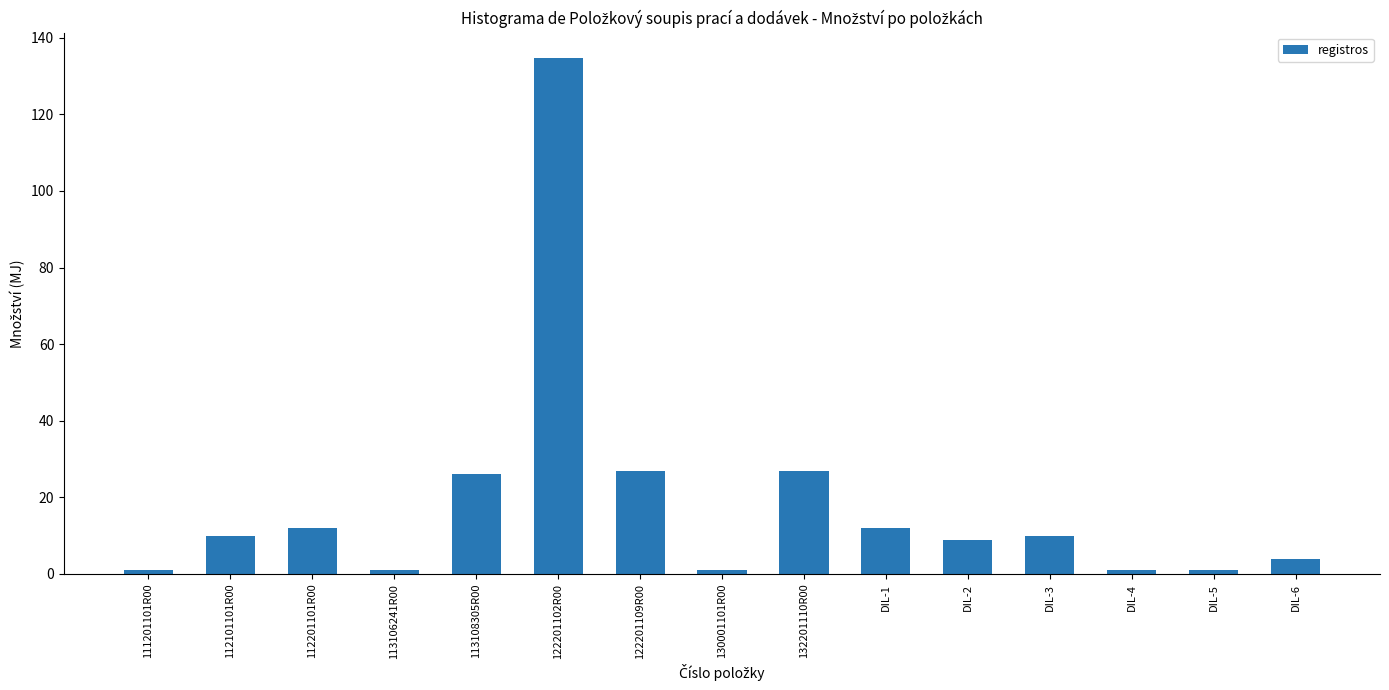

What is the average value?

18.4